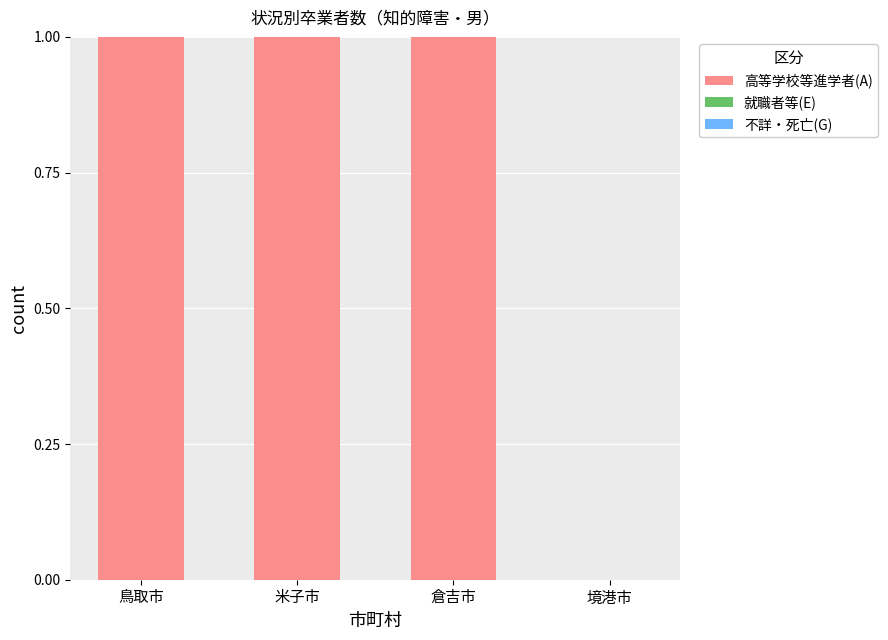

What is the sum of all values?

3